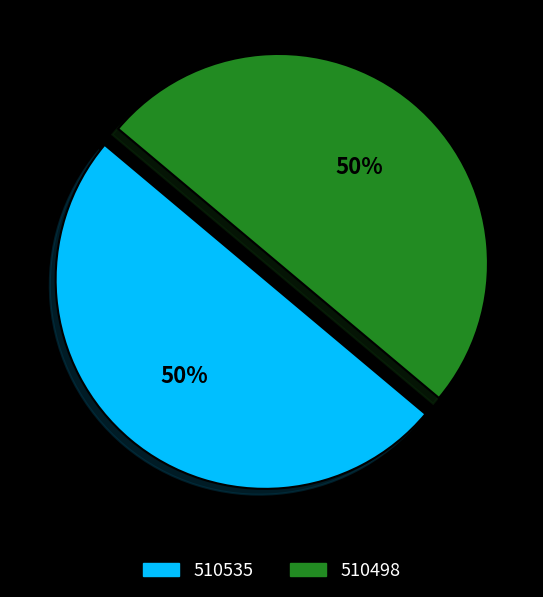

To the nearest percent, what percentage of the pie is 510498?

50%